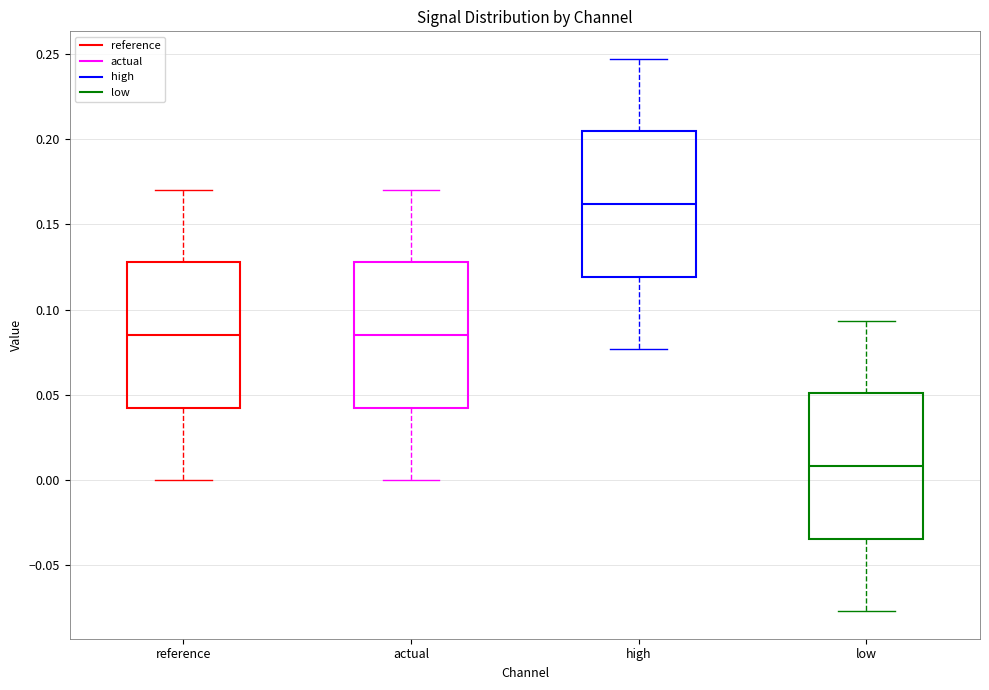

Which box has the highest median line?

high